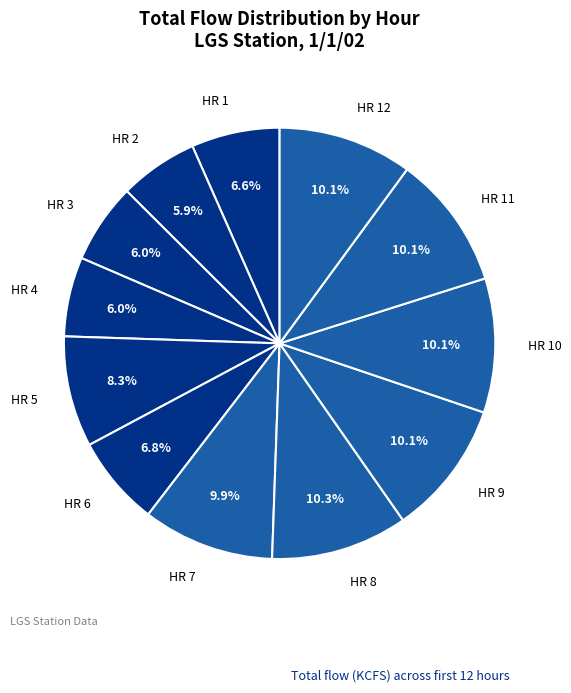

Is HR 7 the majority of the pie?

No